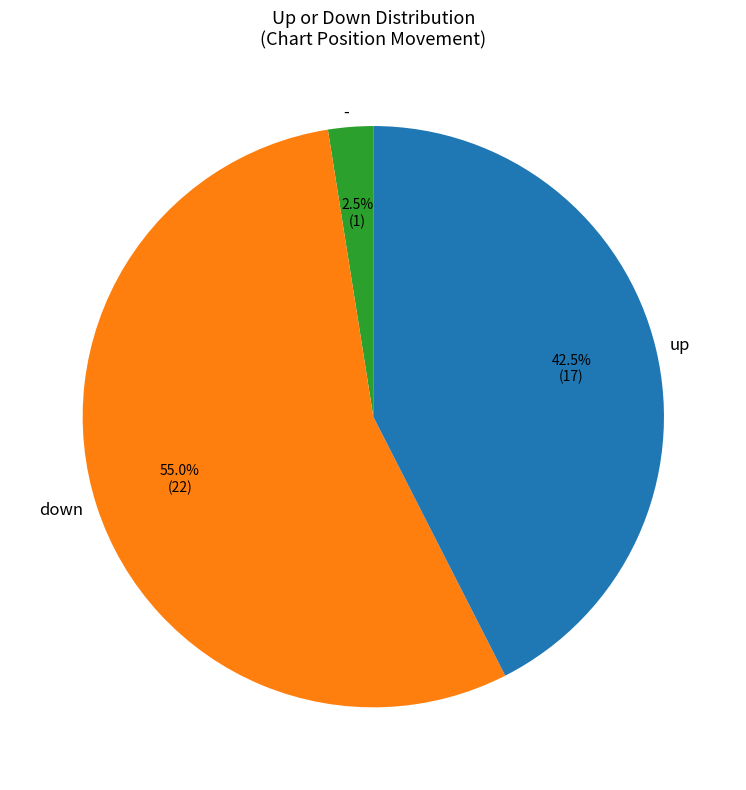

Rank the categories by value from highest to lowest.

down, up, -